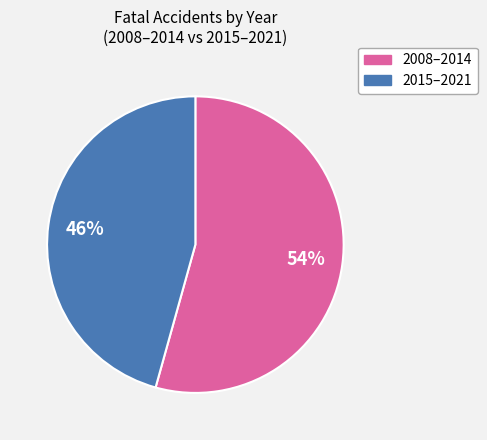

True or false: 2015–2021 accounts for 46% of the total.

True